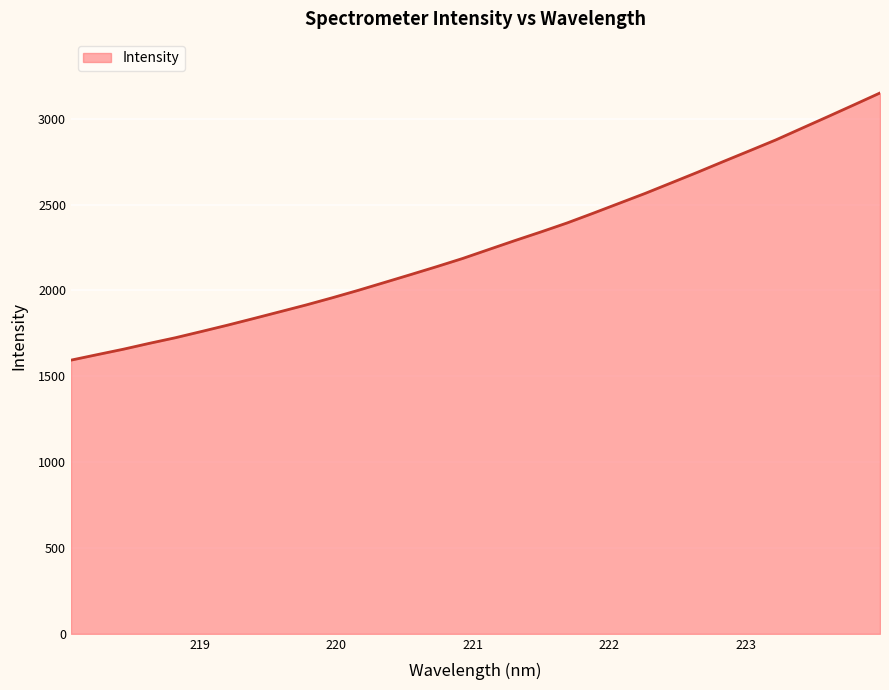

What is the sum of all values?

72621.1